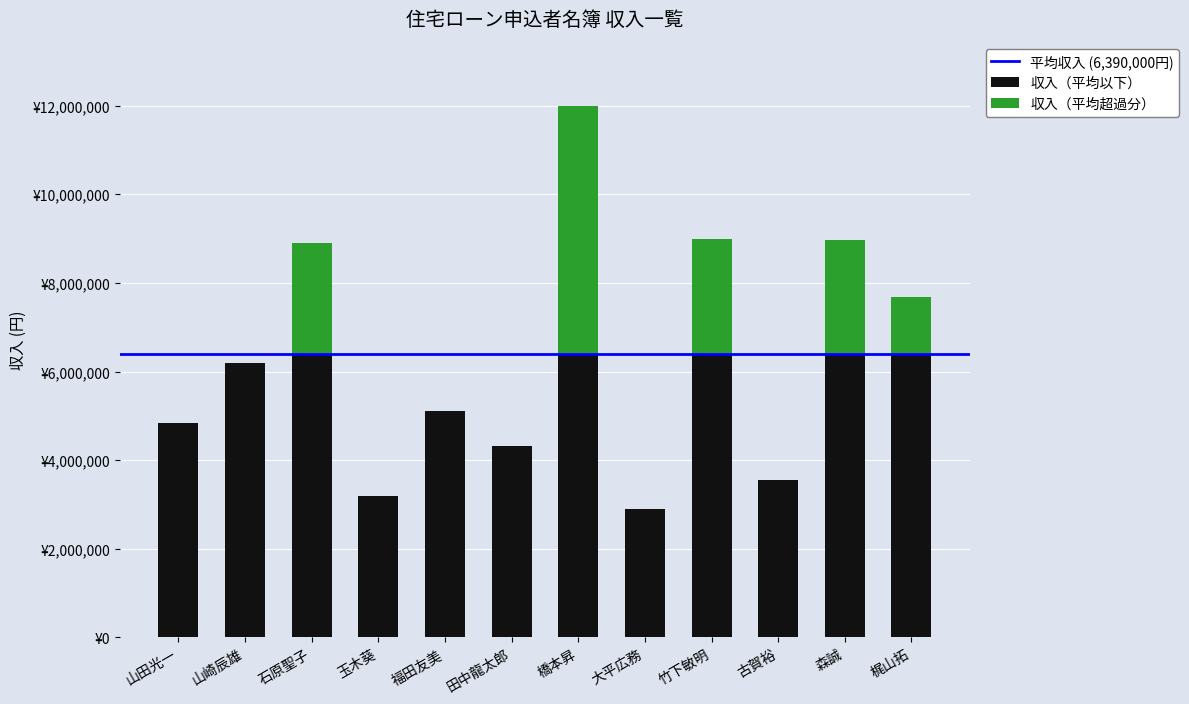

What is the label of the 6th bar from the right?

橋本昇